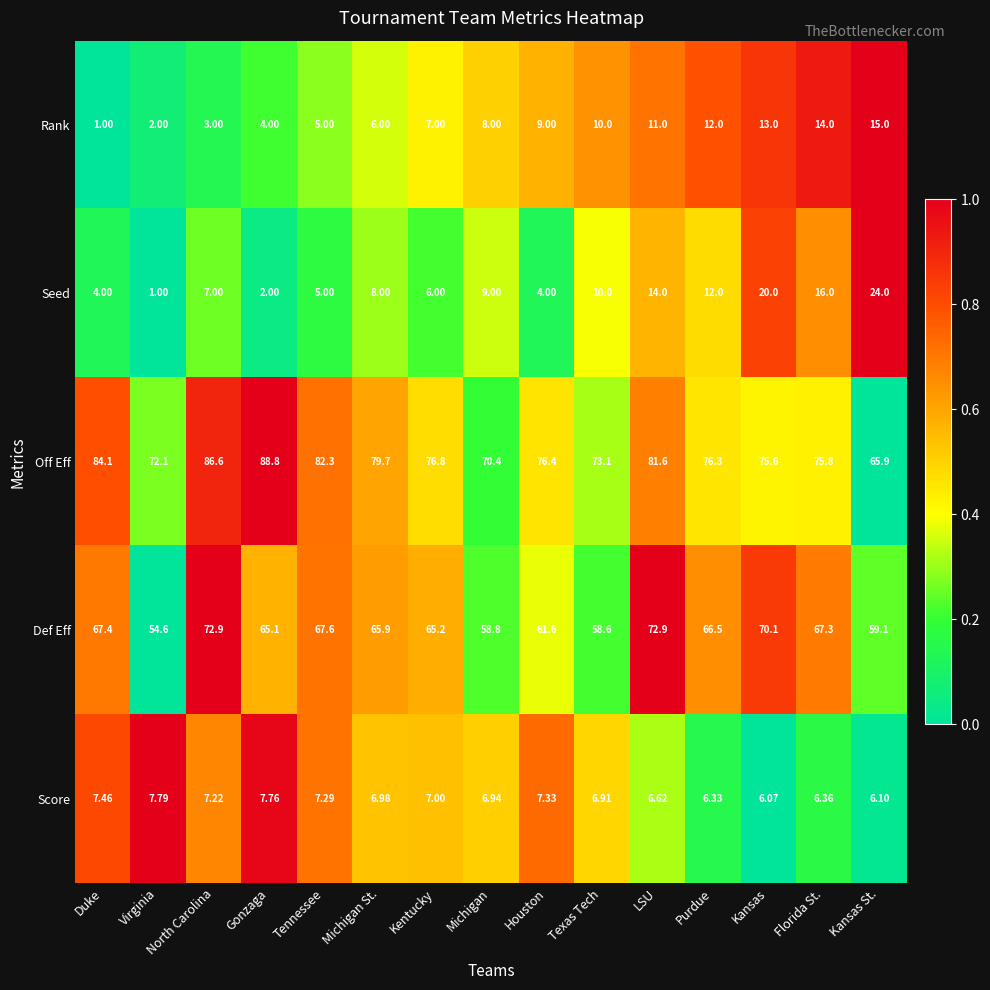

Which series has the largest total across all categories?

Off Eff